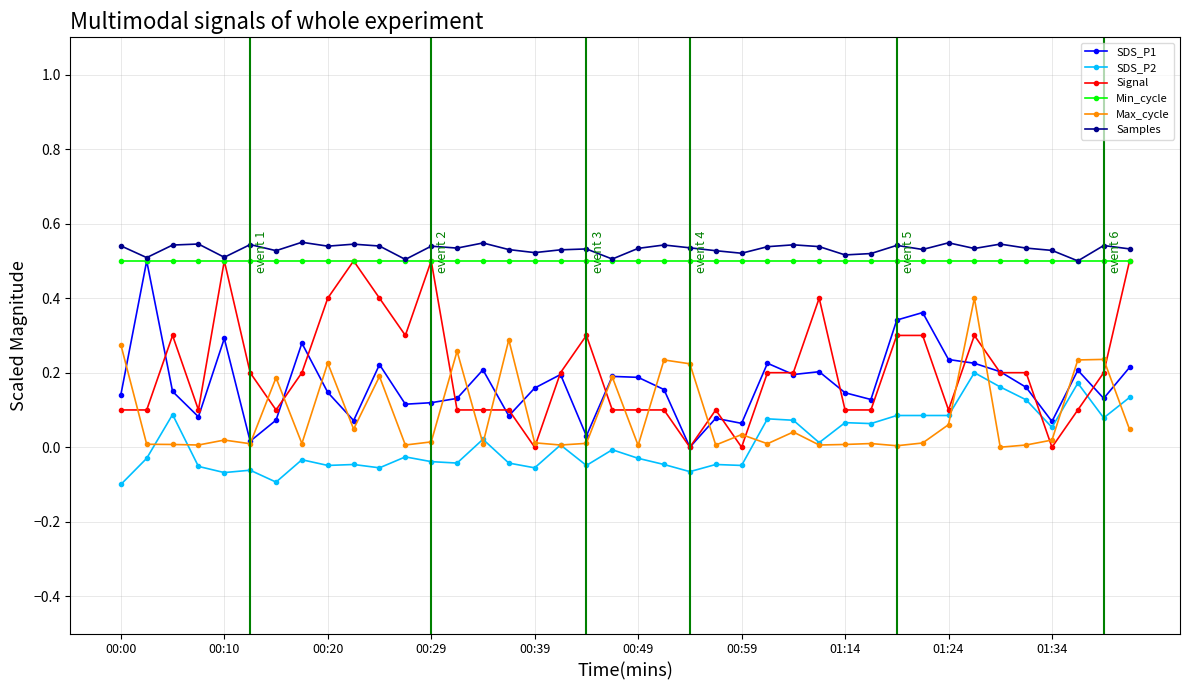

True or false: Signal has more than 2 points higher than both neighbors.

True